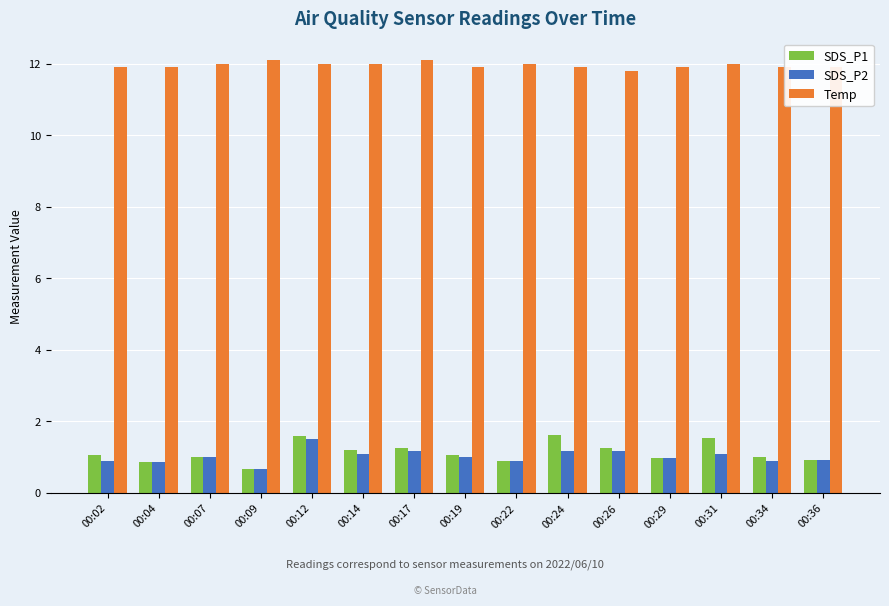

What is the difference between the maximum and second lowest values in the SDS_P1 series?

0.8